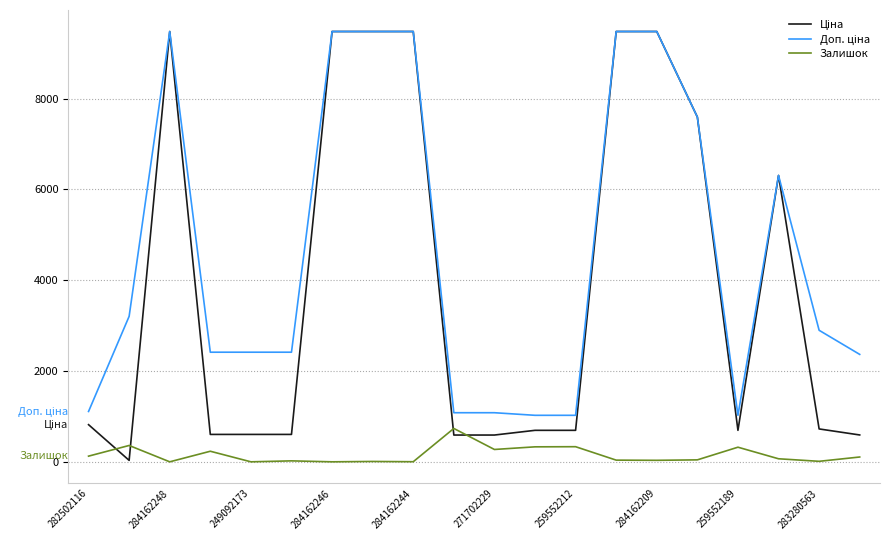

What is the maximum value for Залишок?

735.0